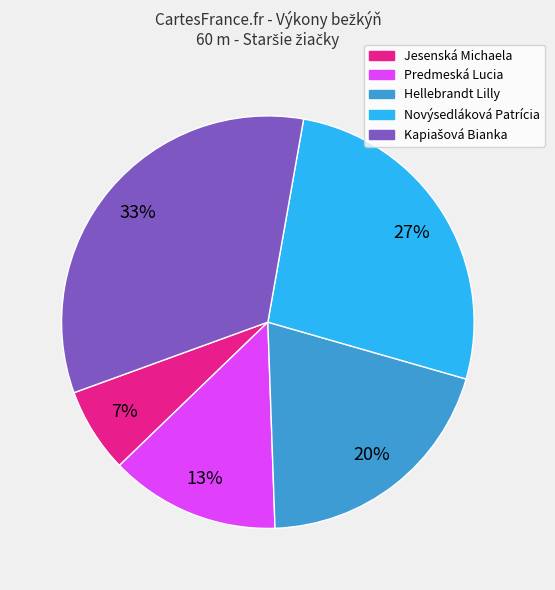

To the nearest percent, what portion does Novýsedláková Patrícia represent?

27%